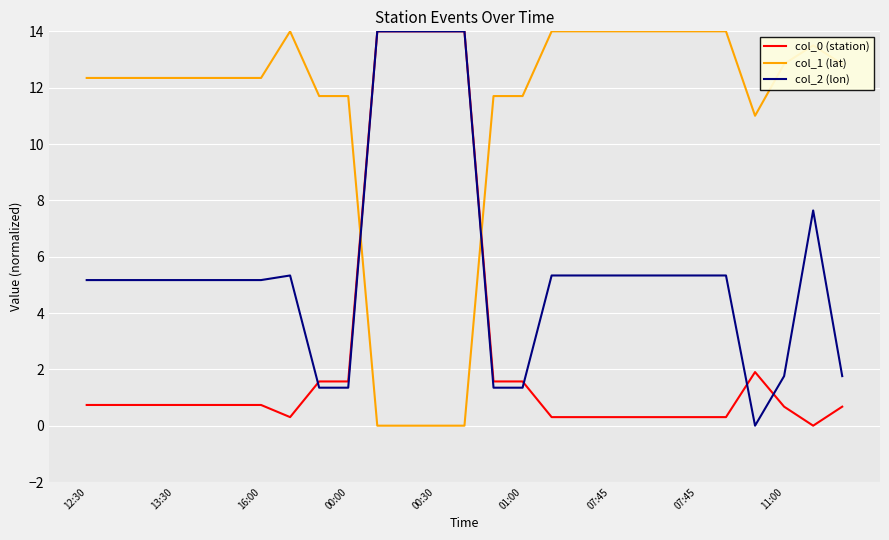

Rank the series by their average value, from lowest to highest.

col_0 (station), col_2 (lon), col_1 (lat)